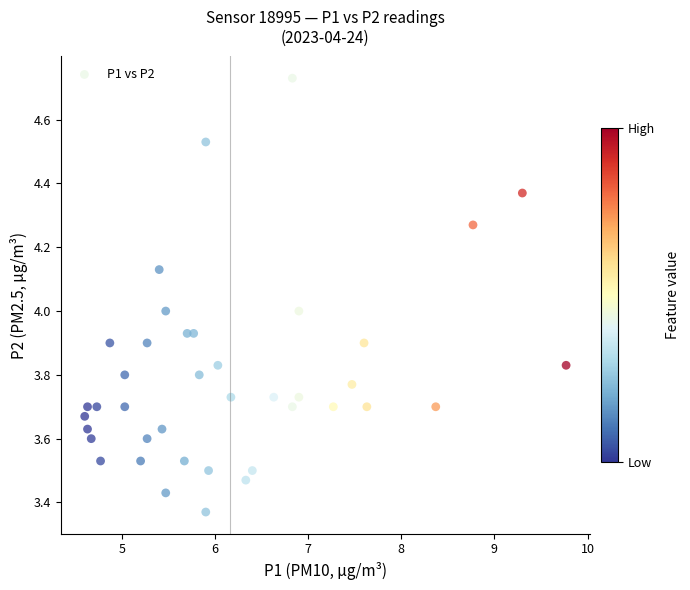

What is the range of Y values (max minus min)?

1.4